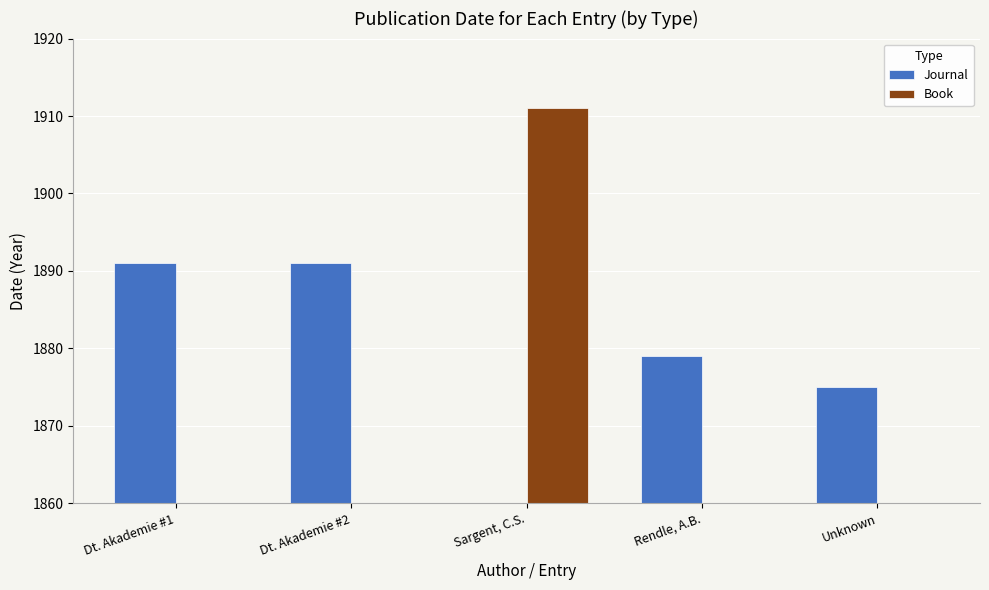

At which label does Journal first exceed 1879?

Dt. Akademie #1